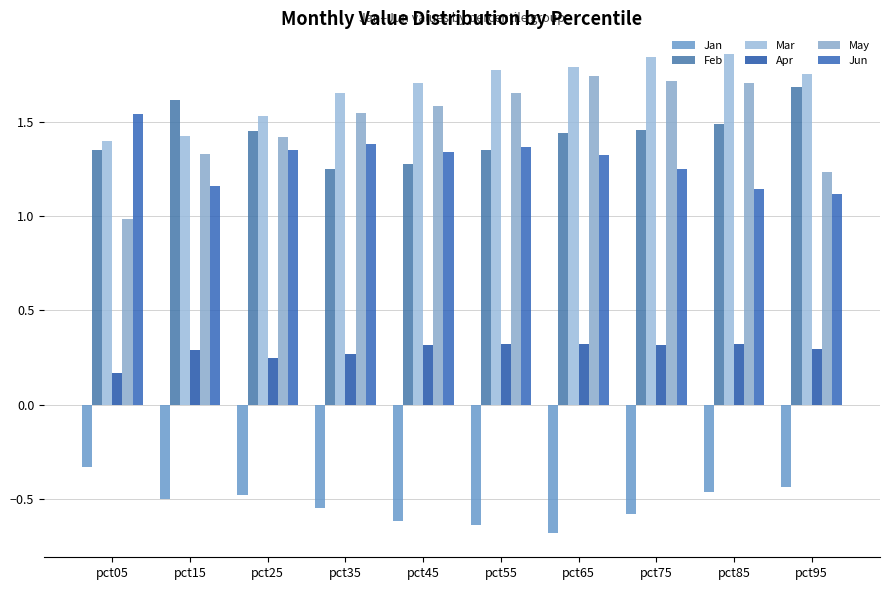

How many Feb values are between 1 and 2?

10